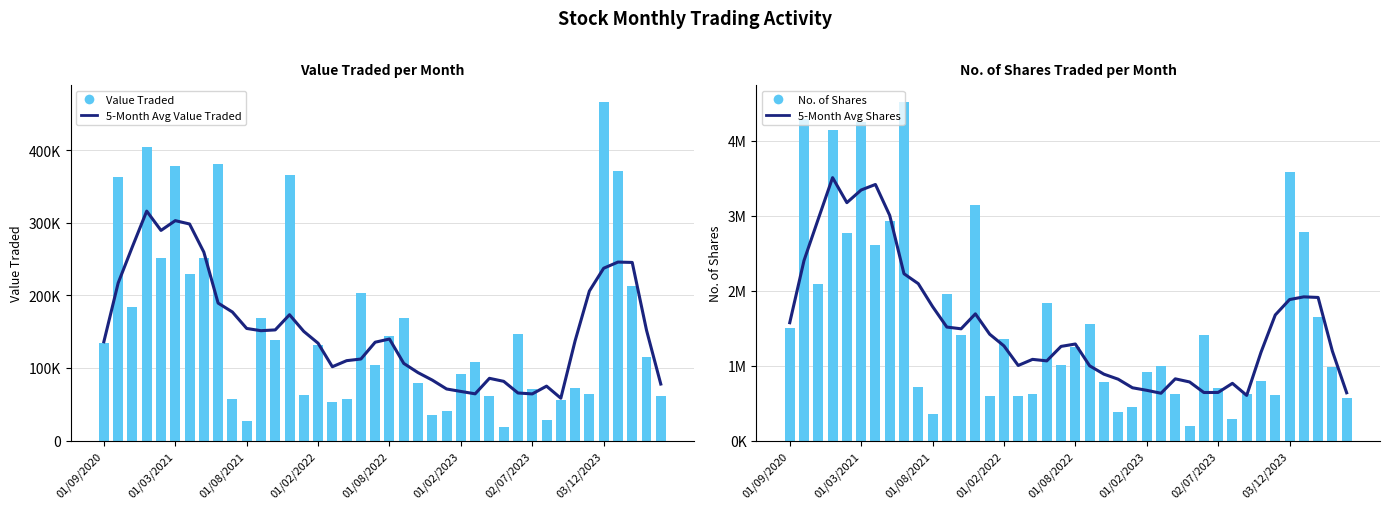

The value of 5-Month Avg Value Traded at 33 is 137410.4. True or false?

True